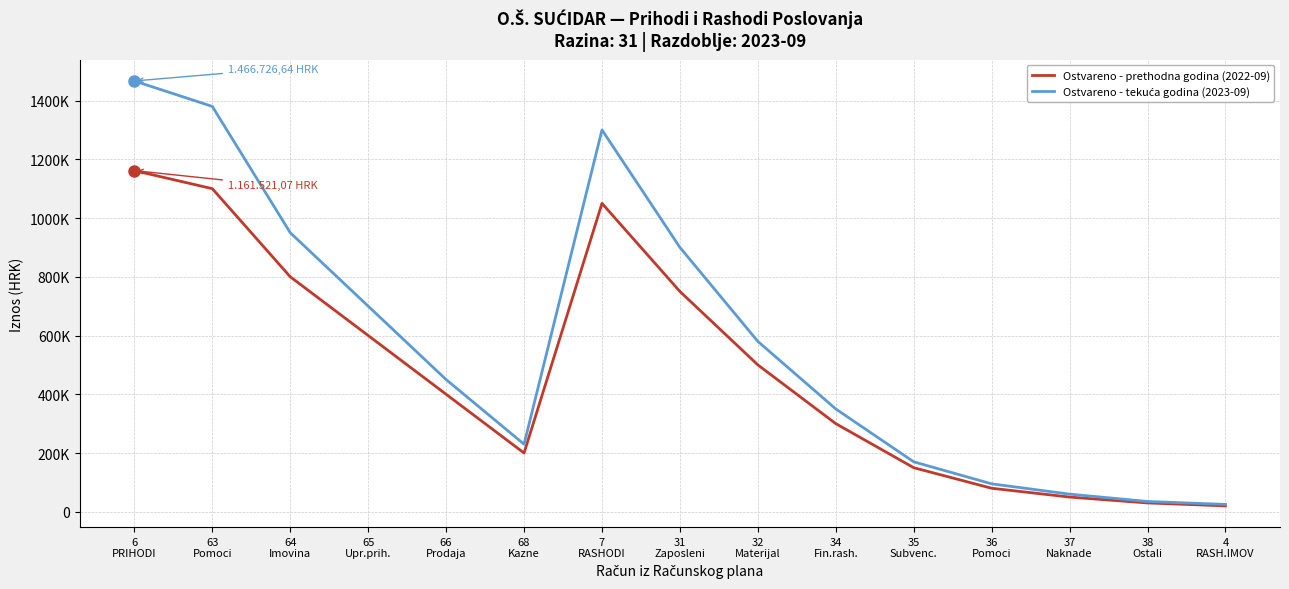

Does the chart display data point markers on the line(s)?

No